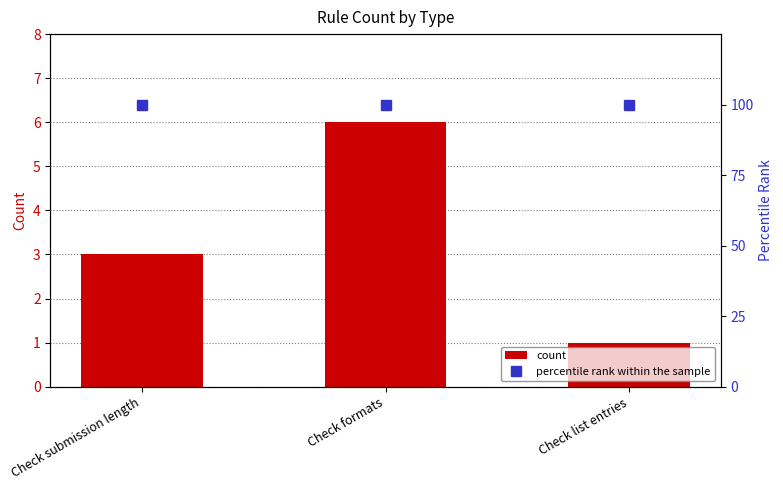

Where is percentile rank within the sample nearest to the value 100?

Check submission length